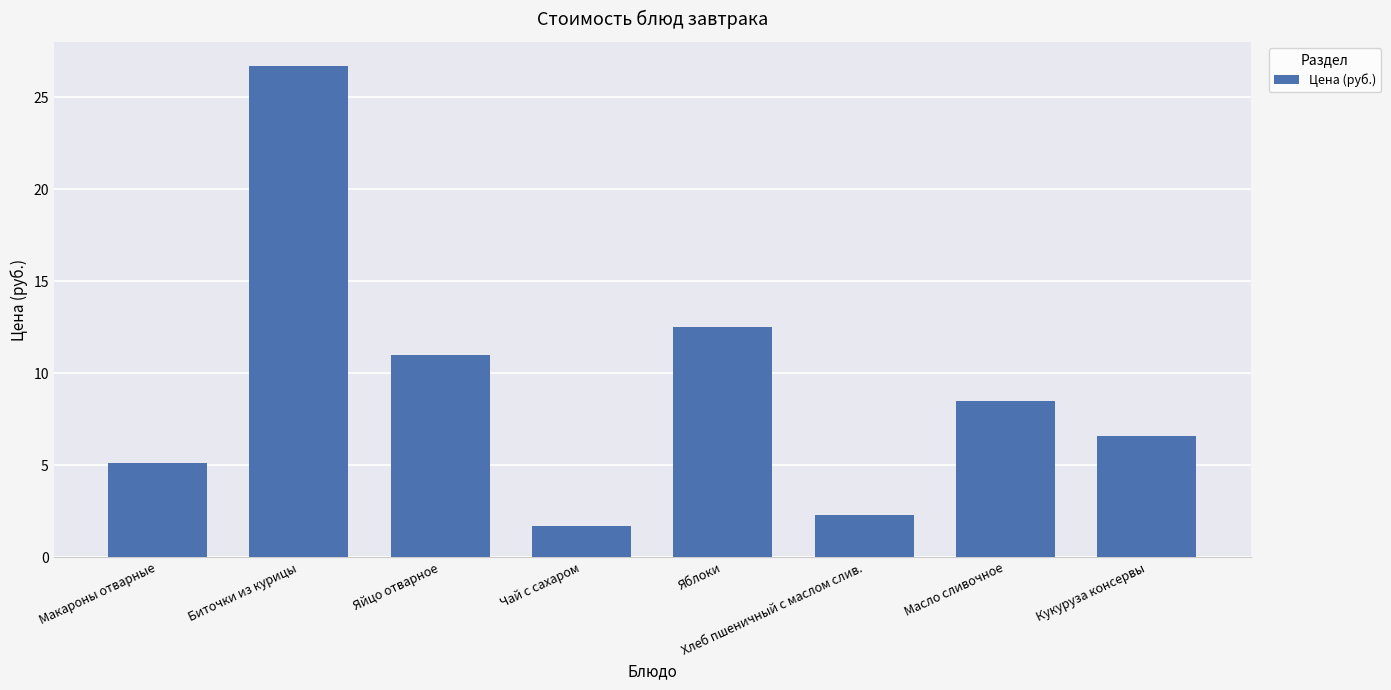

List the labels in order of value, smallest first.

Чай с сахаром, Хлеб пшеничный с маслом слив., Макароны отварные, Кукуруза консервы, Масло сливочное, Яйцо отварное, Яблоки, Биточки из курицы